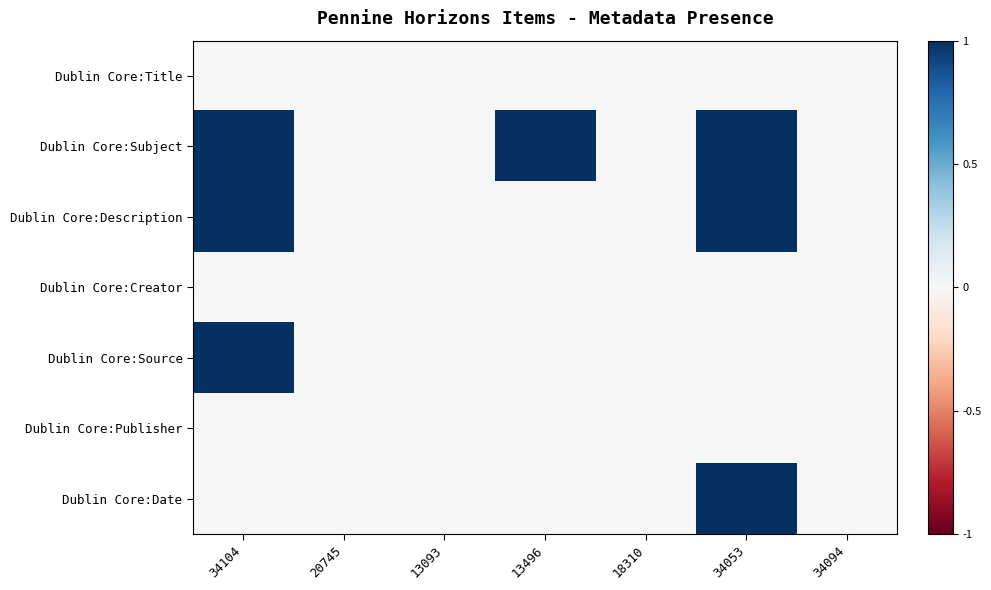

Between 20745 and 34053, which is larger?

20745